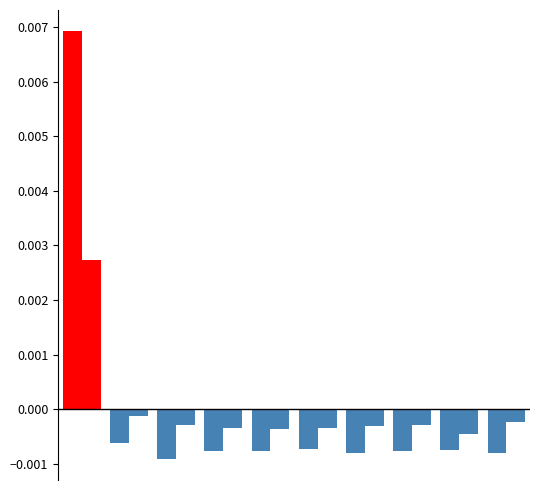

Count the number of categories in the chart.

10